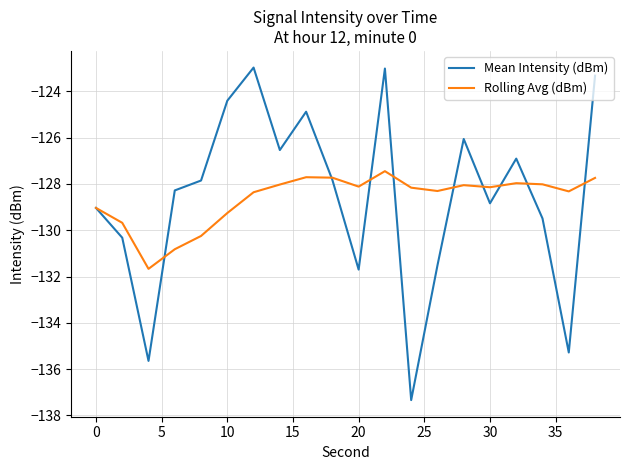

What is the minimum value for Rolling Avg (dBm)?

-131.7